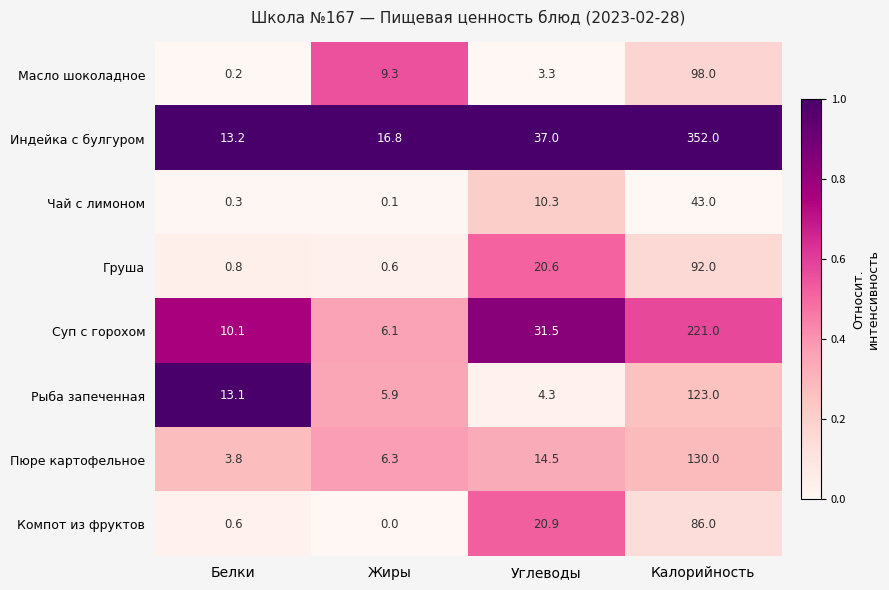

Which series has the widest spread of values?

Индейка с булгуром